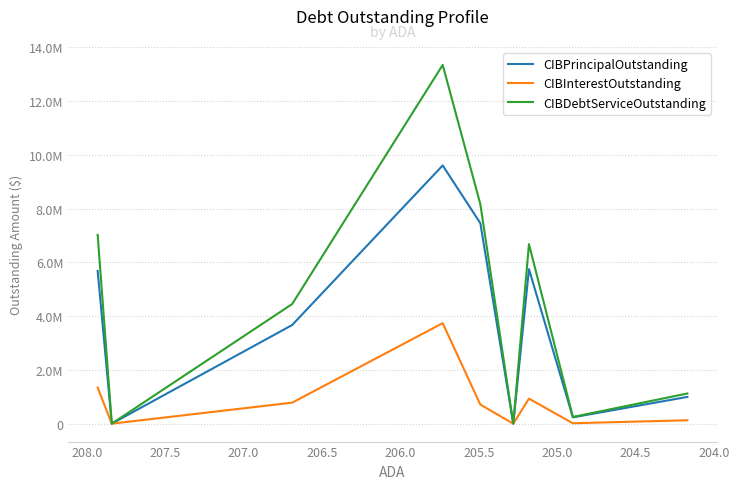

What is the sum of the CIBInterestOutstanding values at 206.5 and 205.5?

1639637.5